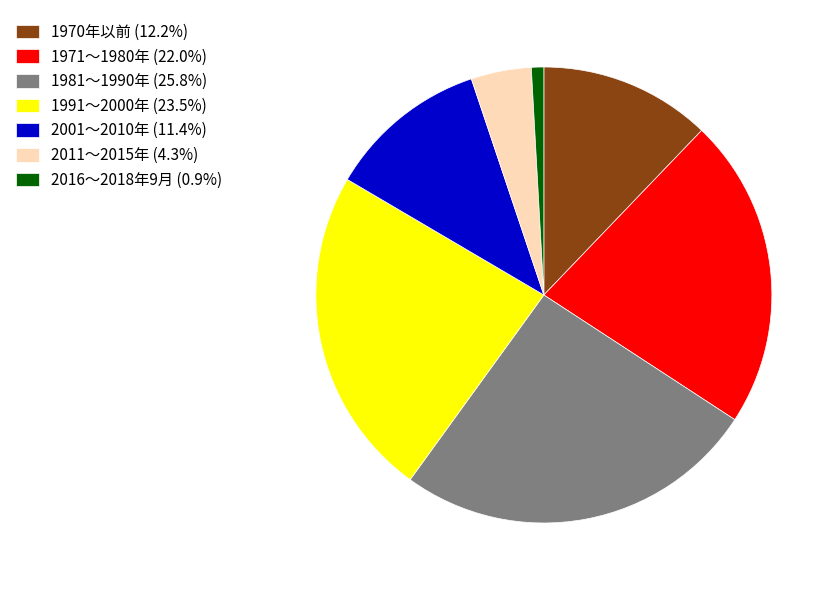

What is the ratio of the value at 2011～2015年 to the value at 1970年以前?

0.4